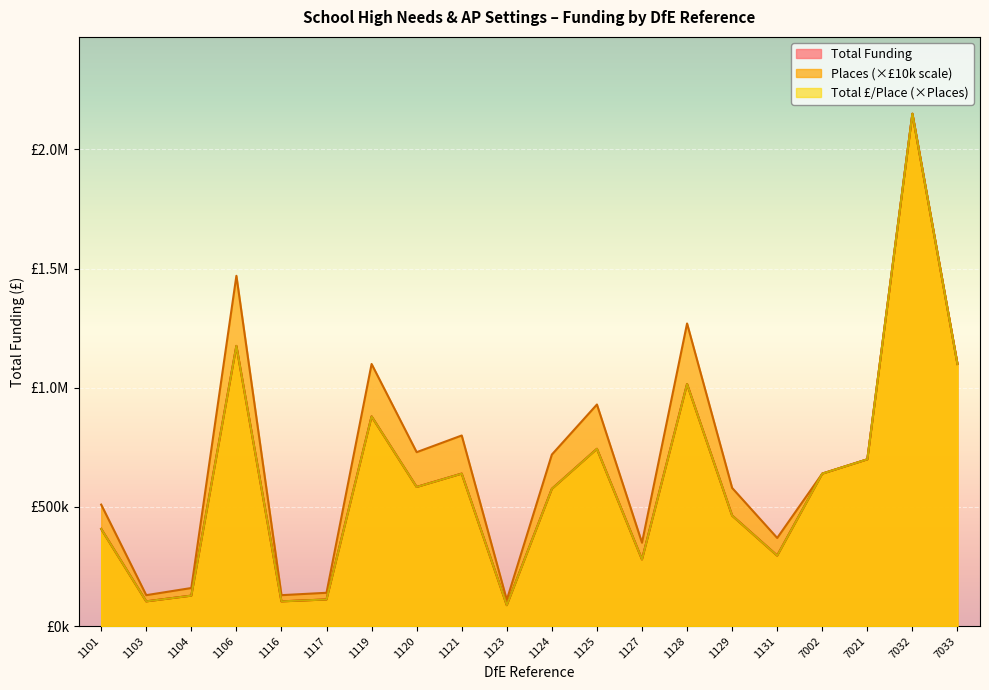

Which has a higher value, 1125 or 1116?

1125